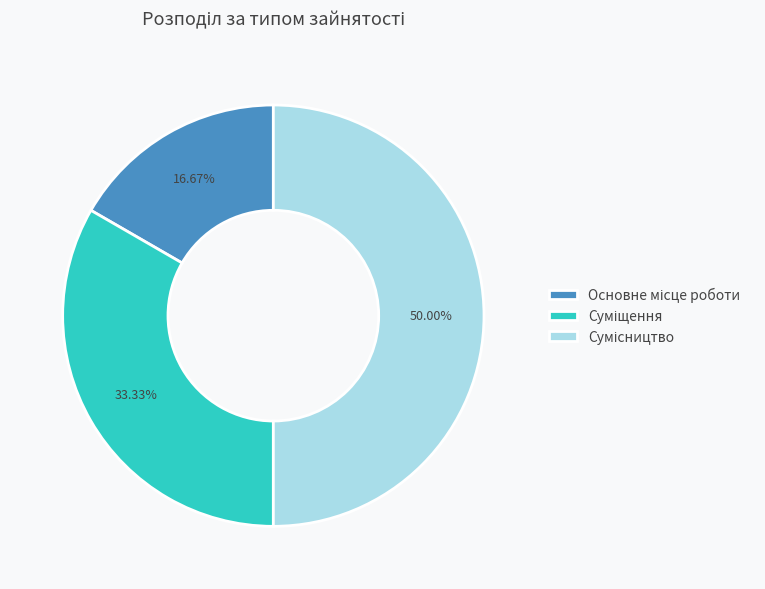

To the nearest percent, what is the combined percentage of Сумісництво and Суміщення?

83%